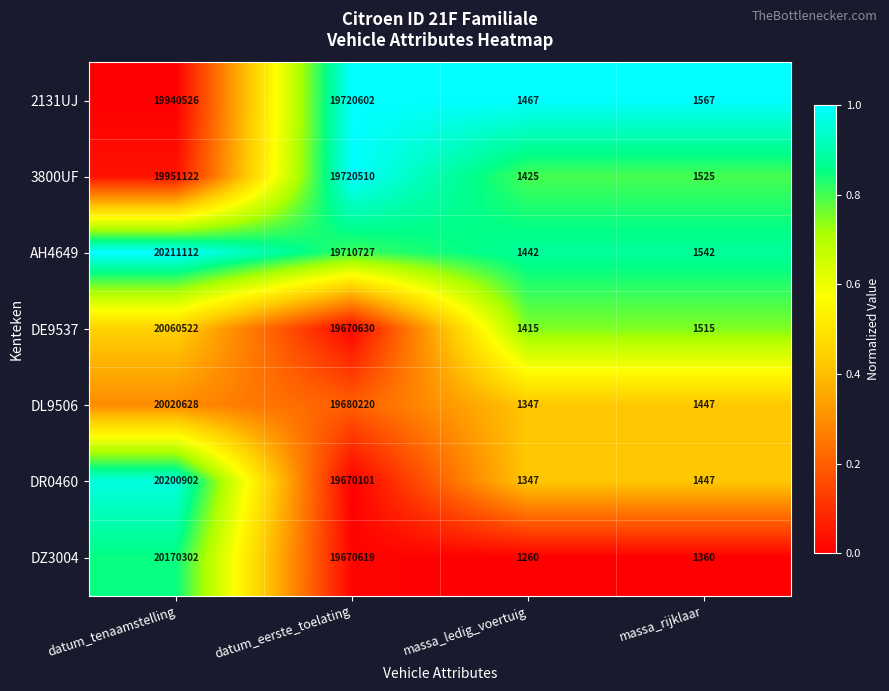

What is the approximate value of DE9537 at datum_tenaamstelling, to the nearest 100?

20060500